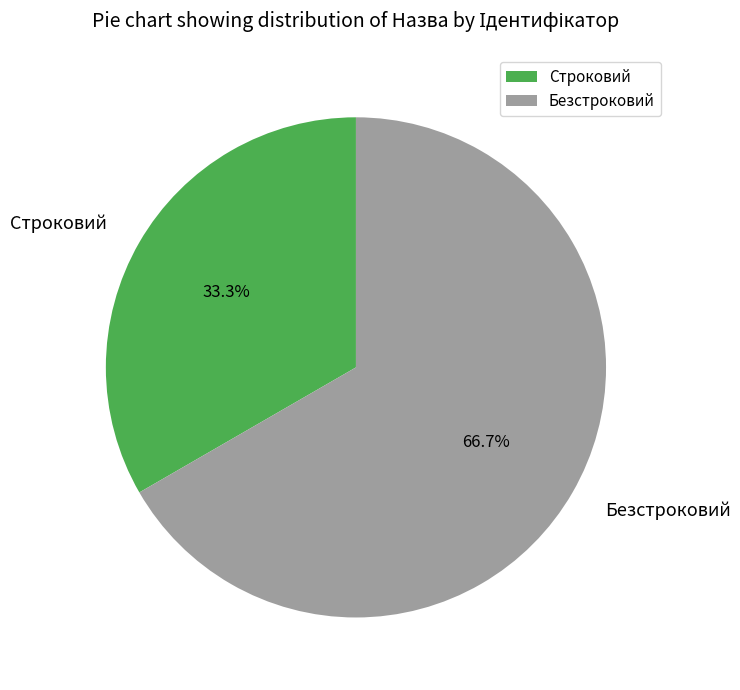

How many segments does this pie chart have?

2